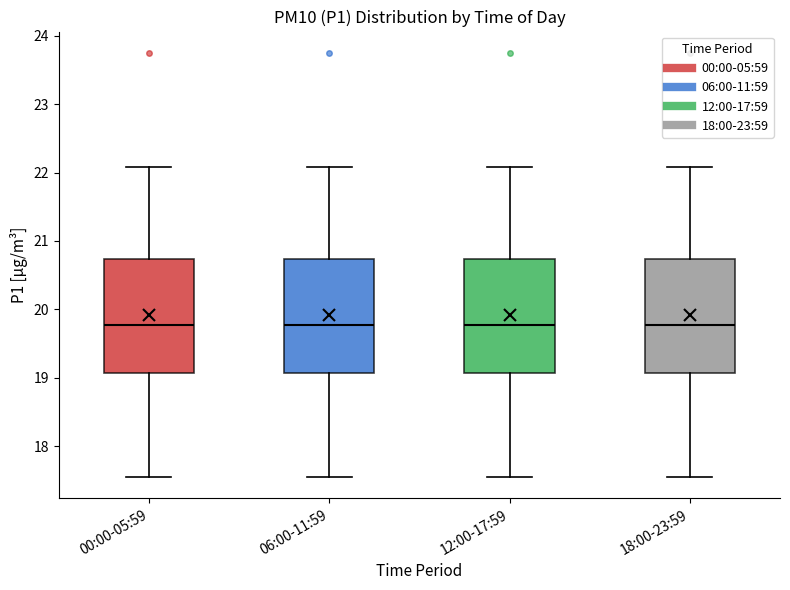

Where does the upper whisker of the box for 06:00-11:59 end on the y-axis? The values are not printed on the chart, so give them approximately, as read against the axis.

22.1